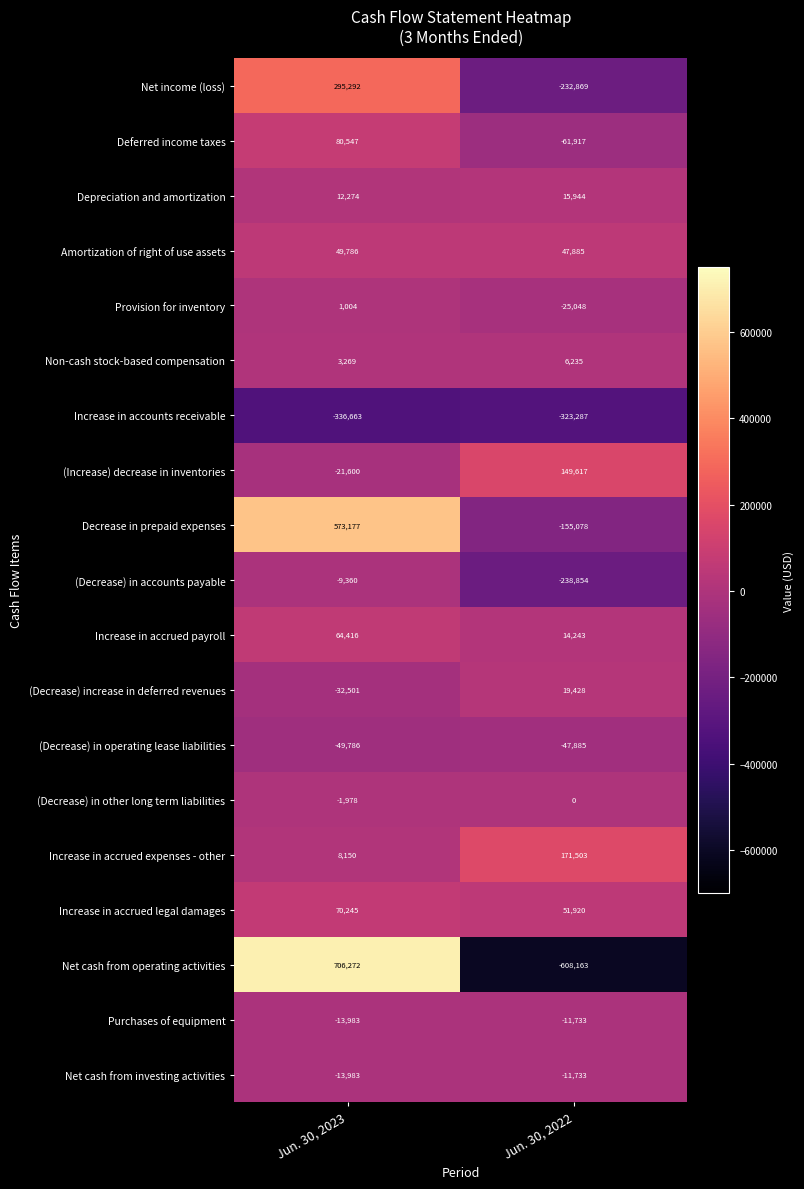

At which category is the sum across all series the highest?

Jun. 30, 2023